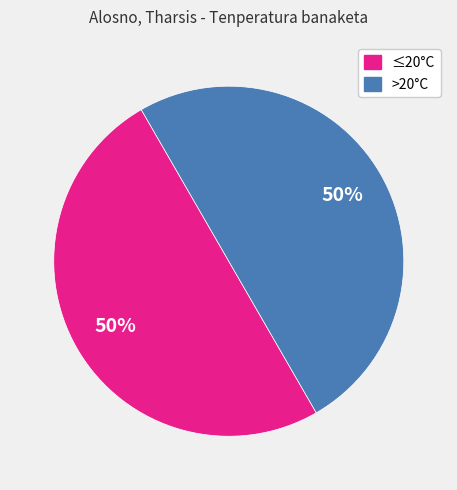

To the nearest percent, what is the average slice percentage?

50%